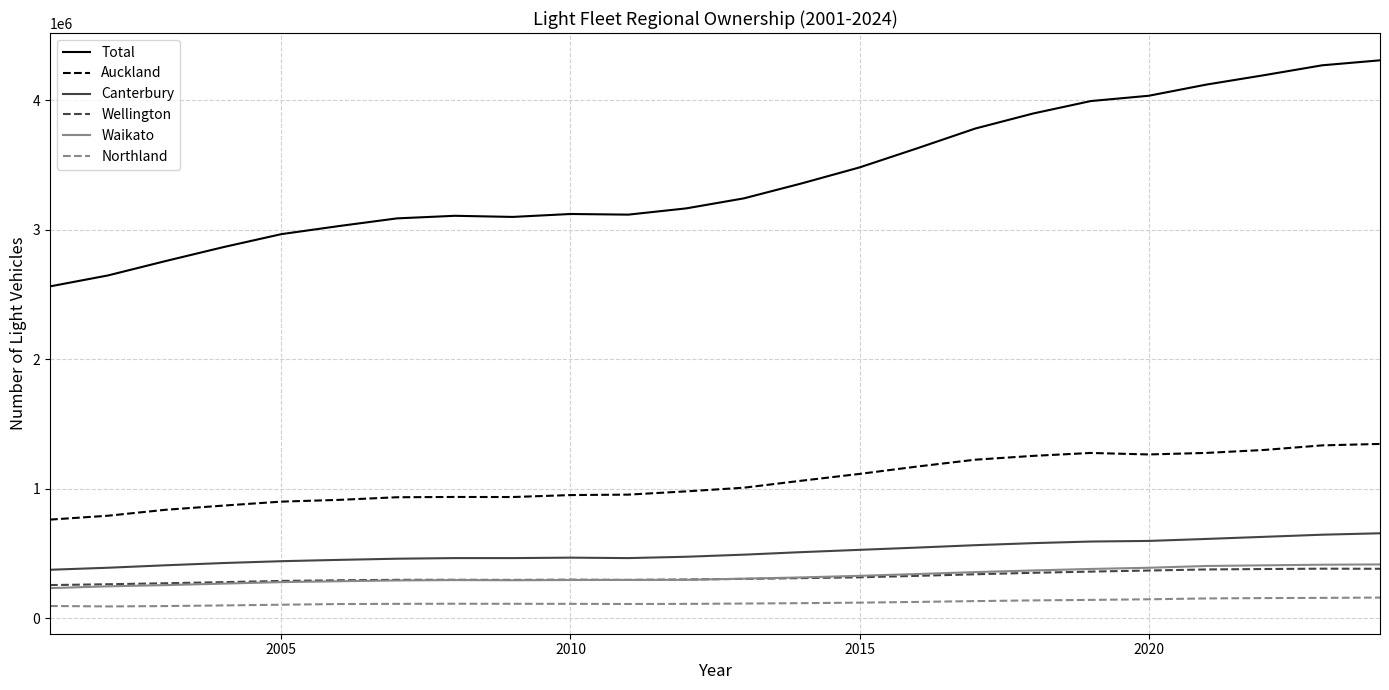

Does the chart have visible grid lines?

Yes